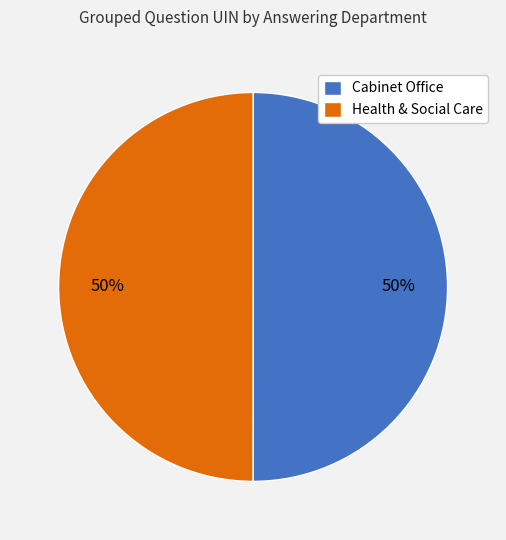

Do Cabinet Office and Health & Social Care together represent more than half of the pie?

Yes